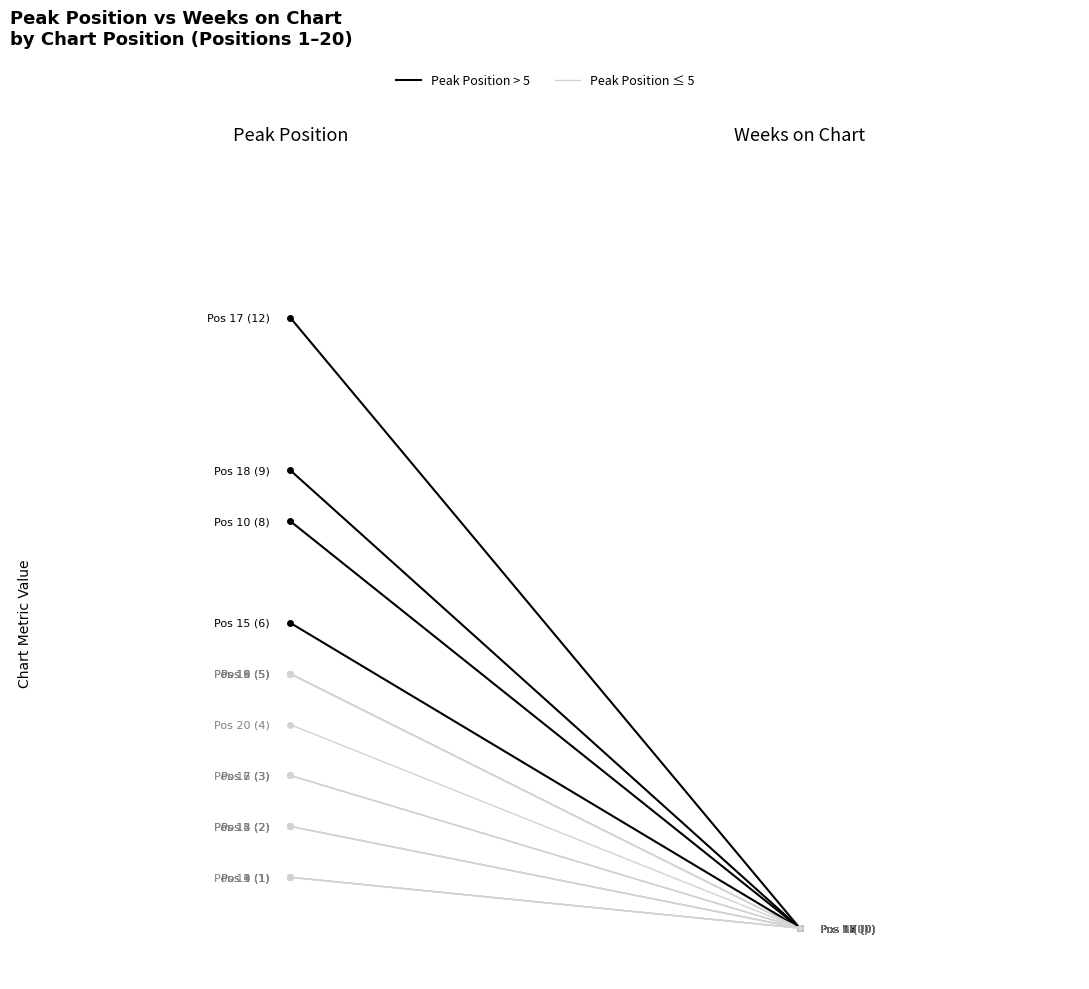

Between 35 and 5, which is larger?

35